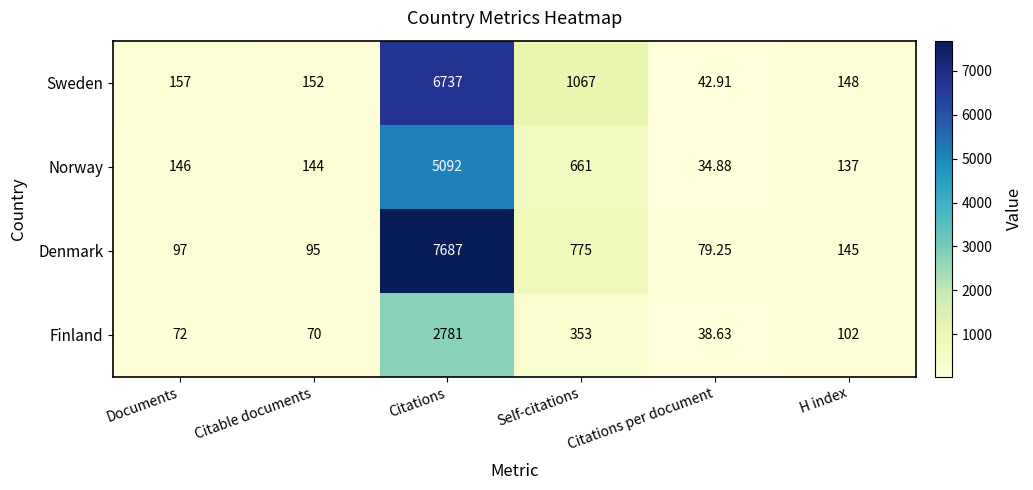

Rank the series at Self-citations from lowest to highest value.

Finland, Norway, Denmark, Sweden